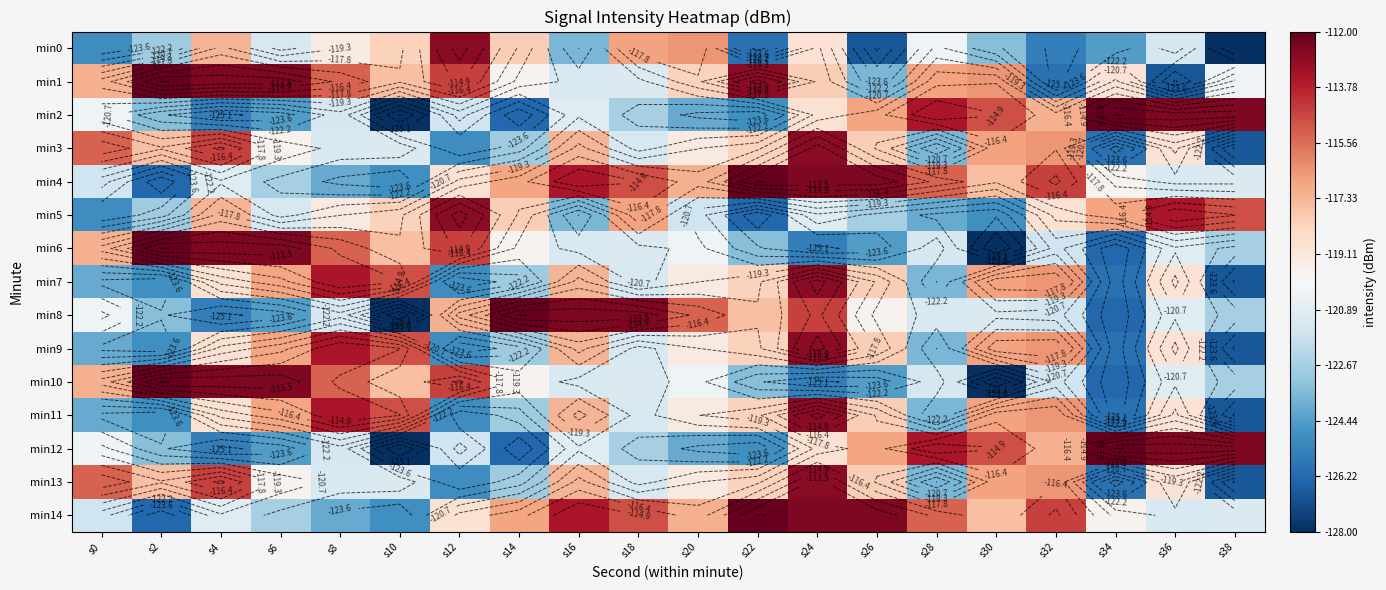

What is the sum of the min0 values at s22 and s36?

-247.3